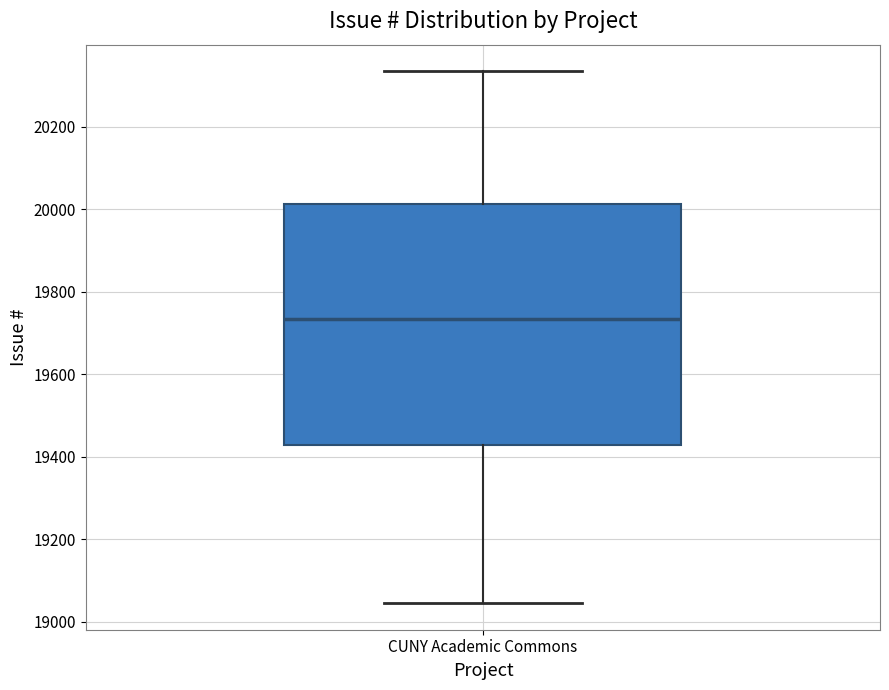

Transcribe this box plot: give where the median line is, the range the box spans, and where the two whiskers end, as read against the y-axis. The values are not printed on the chart, so give them approximately, as read against the axis.

median 19740, box 19420 to 20020, whiskers 19040 to 20340